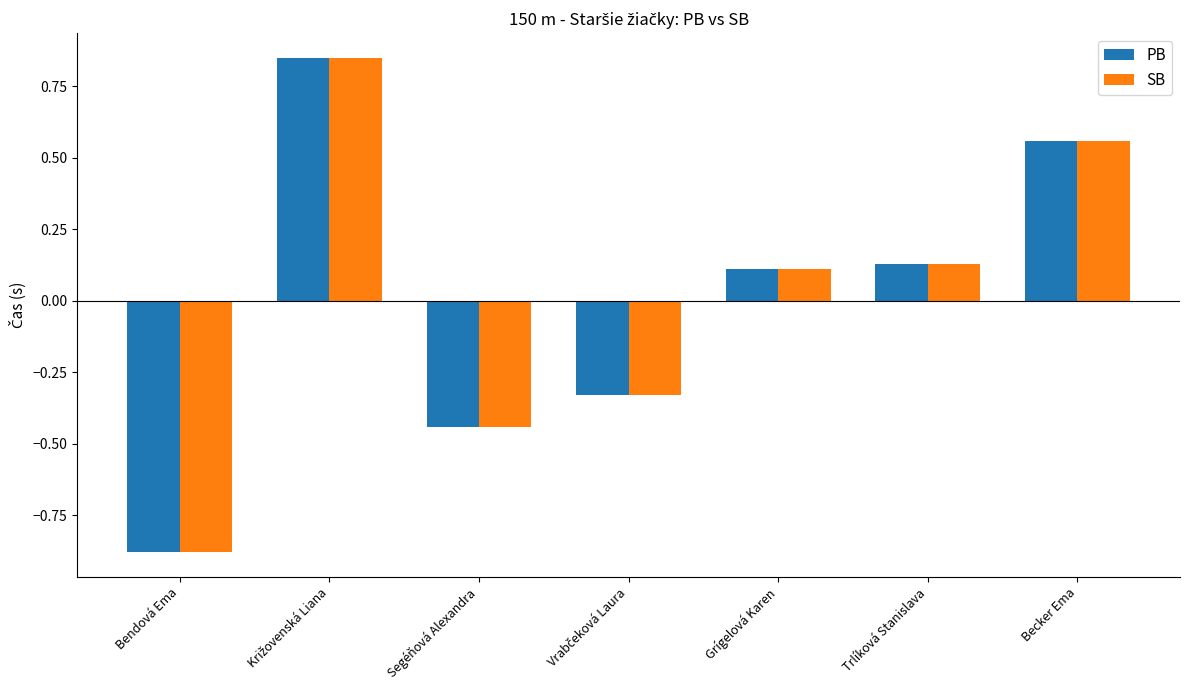

At how many categories does at least one series exceed 0?

4